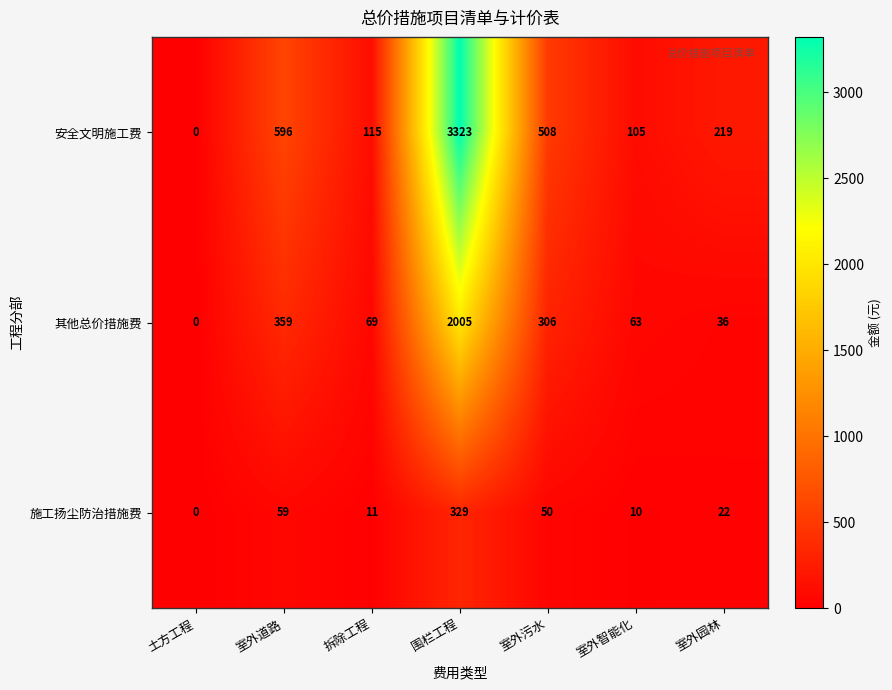

Reading right to left, extract all data points from this chart.

安全文明施工费: 219	105	508	3323	115	596	0
其他总价措施费: 36	63	306	2005	69	359	0
施工扬尘防治措施费: 22	10	50	329	11	59	0